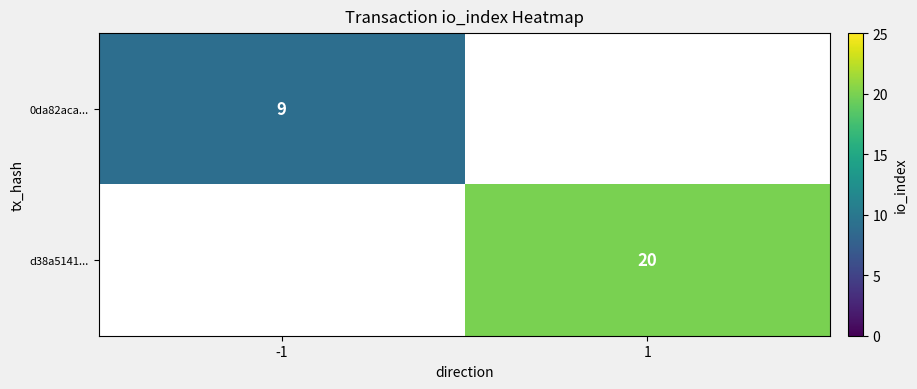

The value of d38a5141... at 1 is 20. True or false?

True